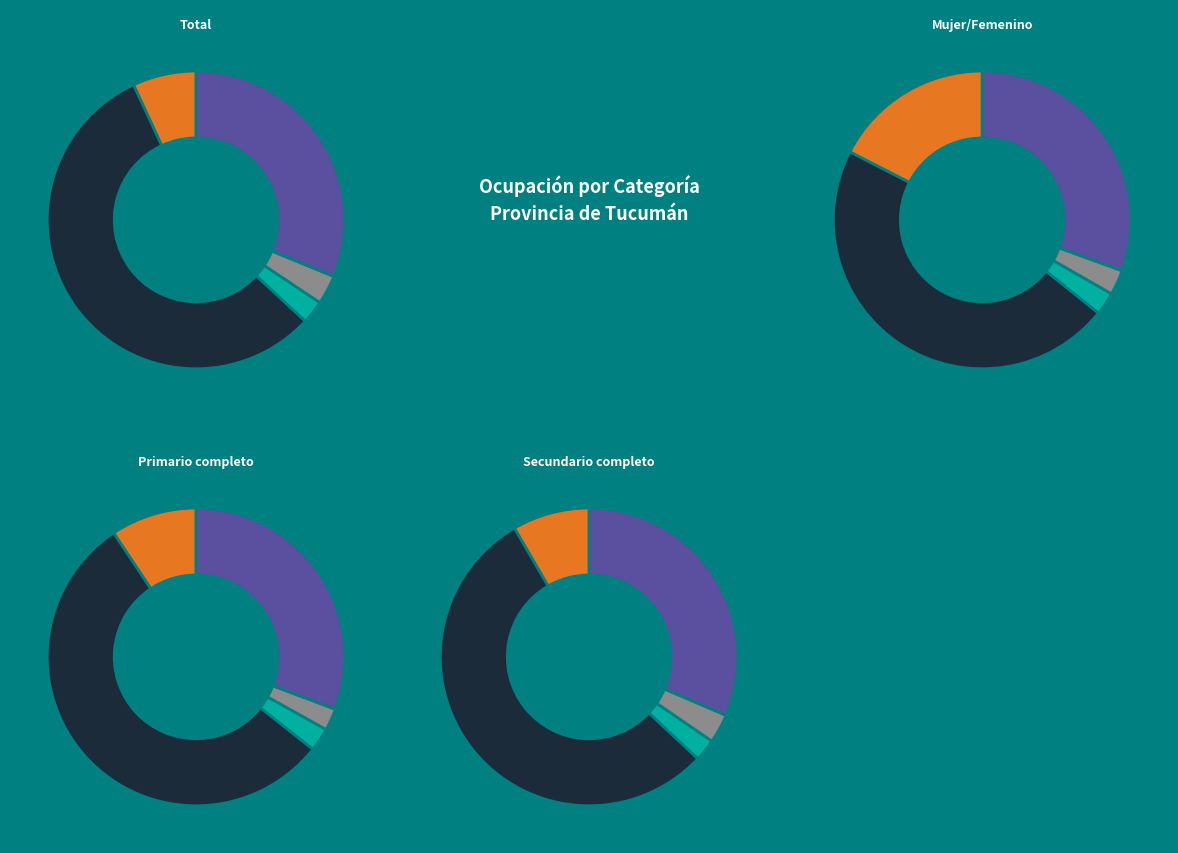

How many slices are in this pie chart?

5